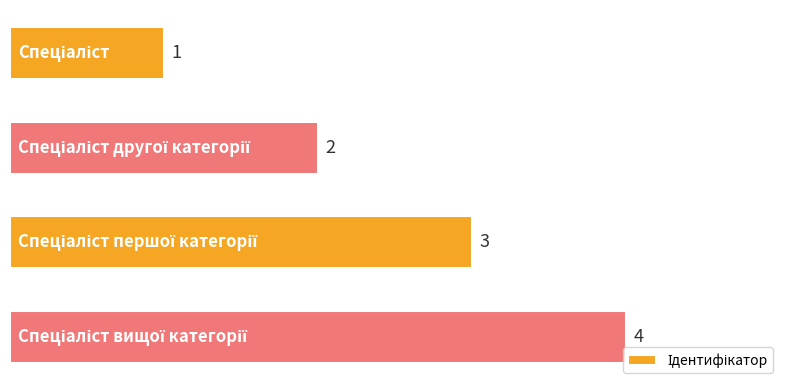

What is the greatest value displayed?

4